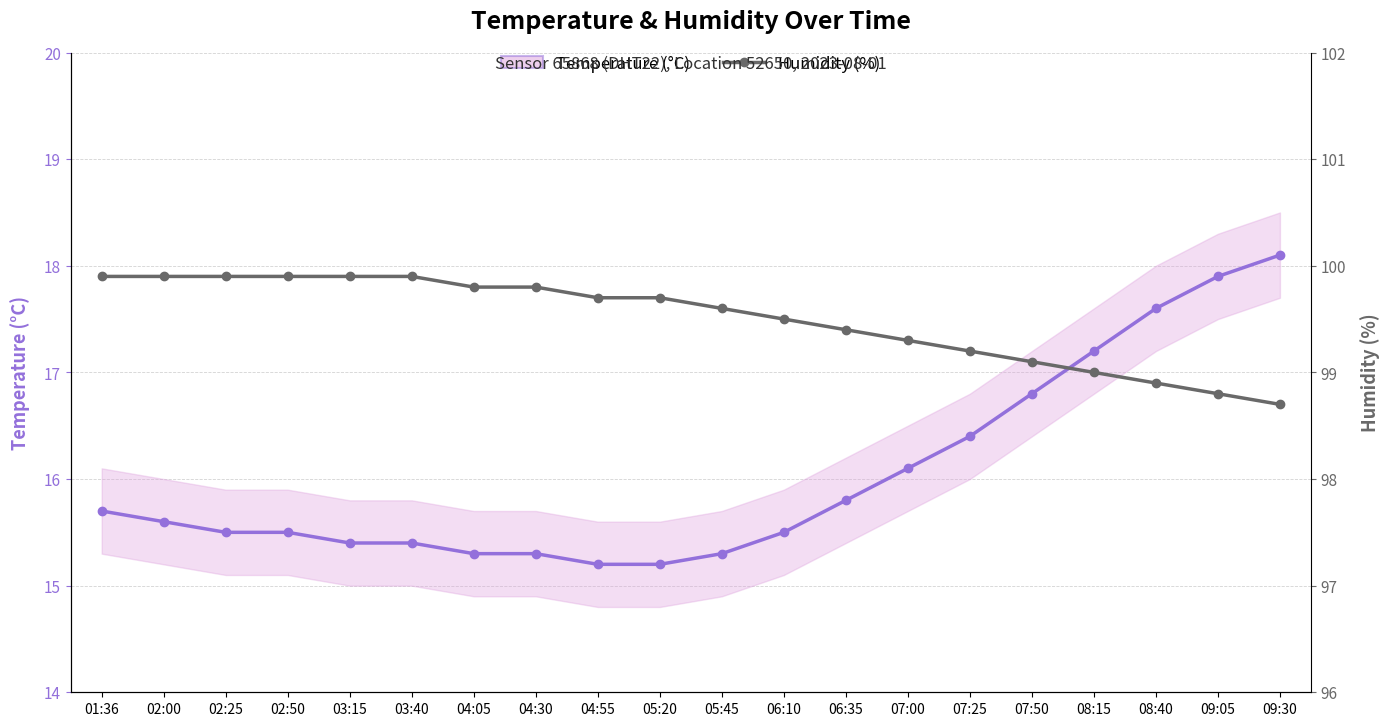

What is the difference between the Temperature (°C) values at 08:40 and 02:50?

2.1